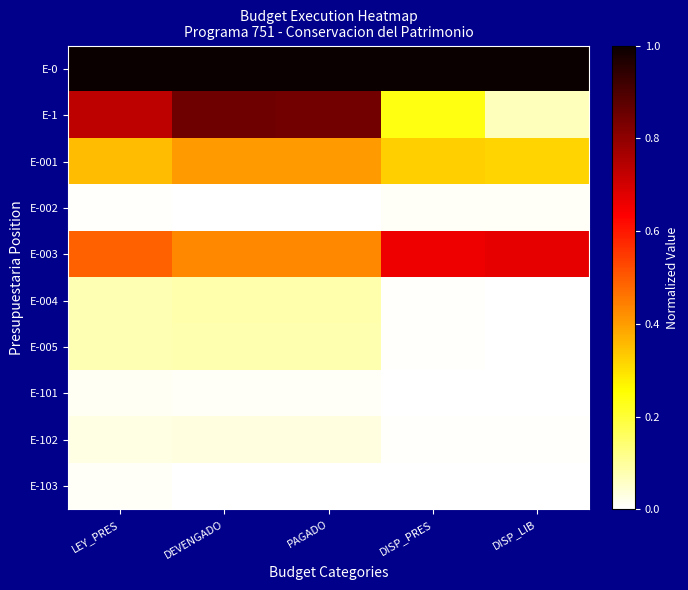

Which series has the largest total across all categories?

E-0